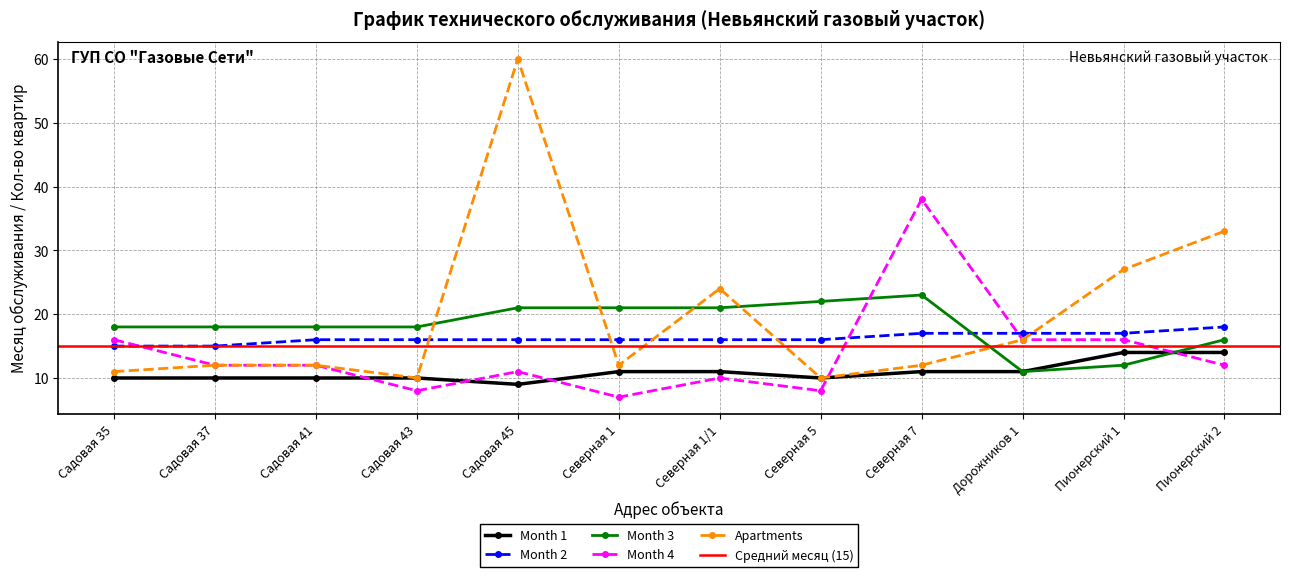

At which category does the chart reach its minimum across all series?

Северная 1